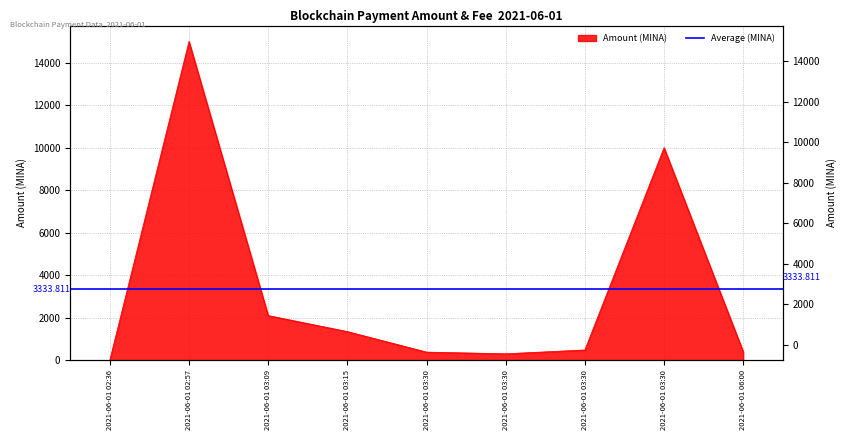

What is the difference between the maximum and minimum values?

15001.0